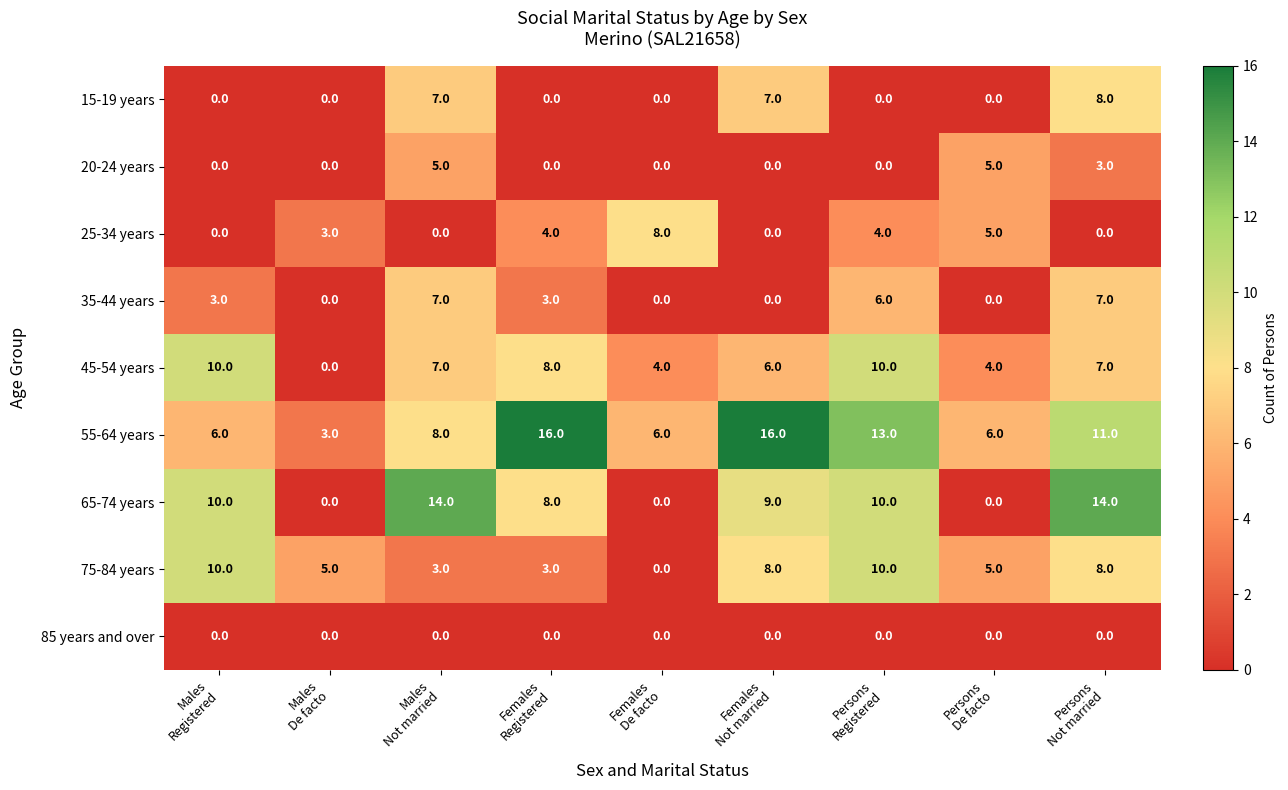

How many values in the 45-54 years series are below 7?

4